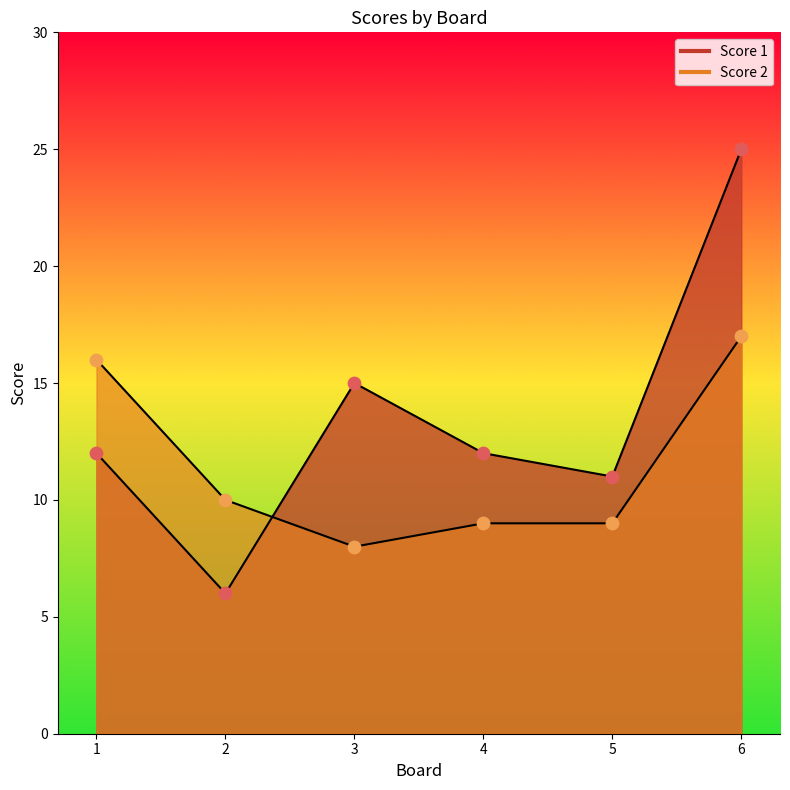

What is the total value across all series at 3?

23